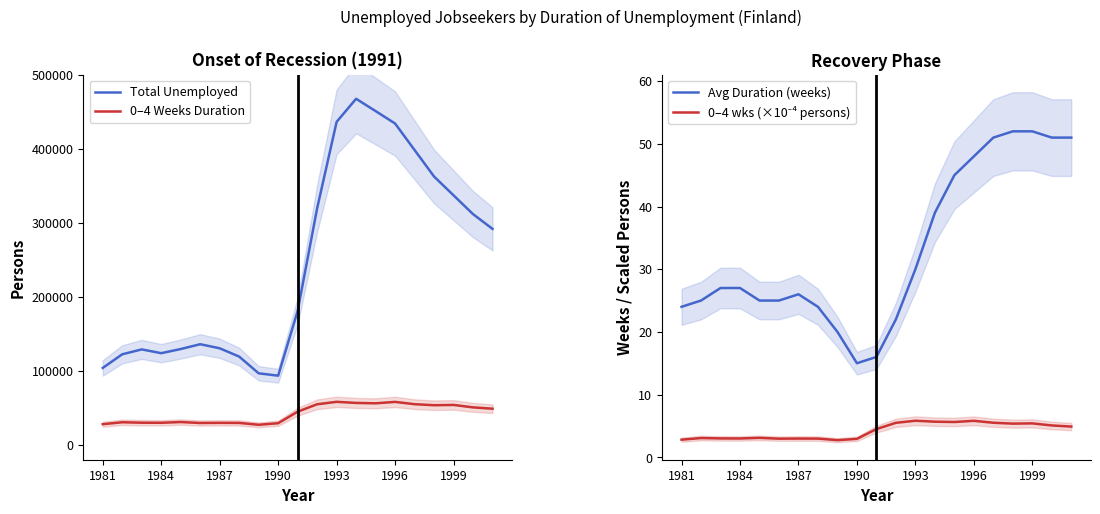

What is the greatest value displayed?

467500.0